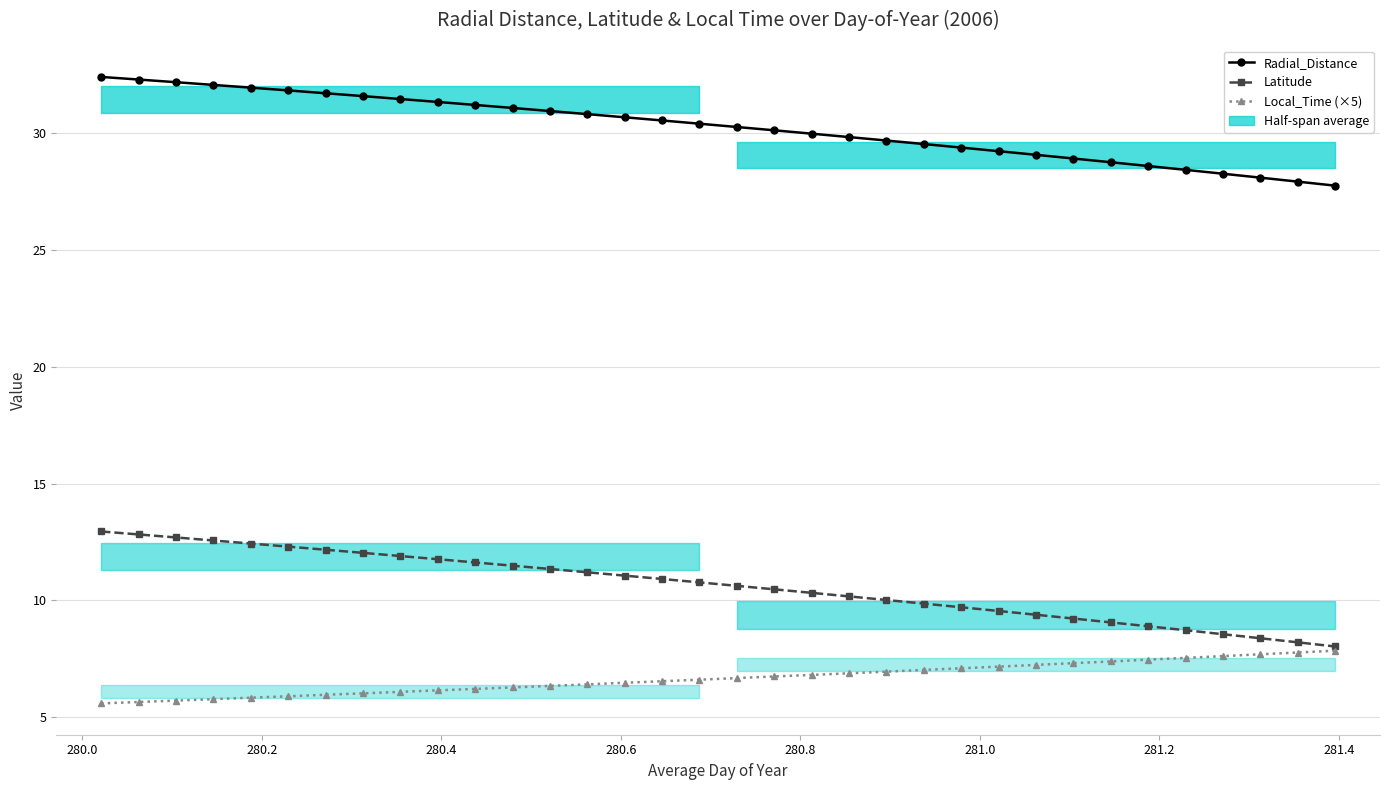

True or false: Local_Time (×5) and Radial_Distance cross at least once.

False